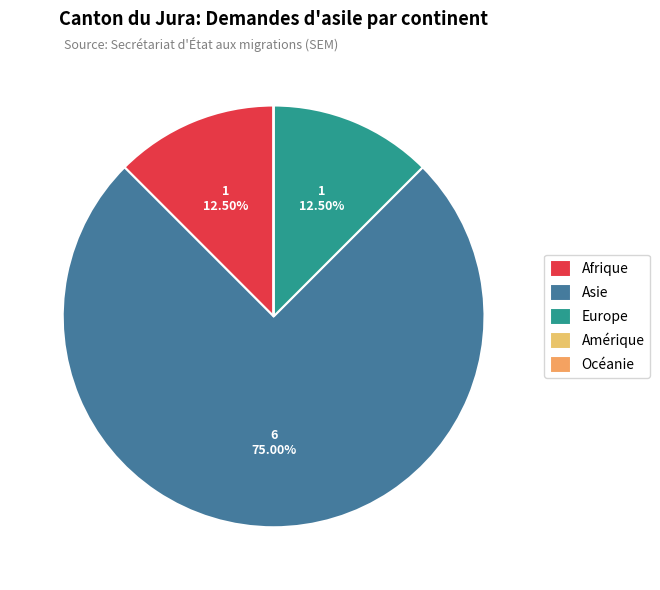

The Europe slice represents 26% of the pie. True or false?

False